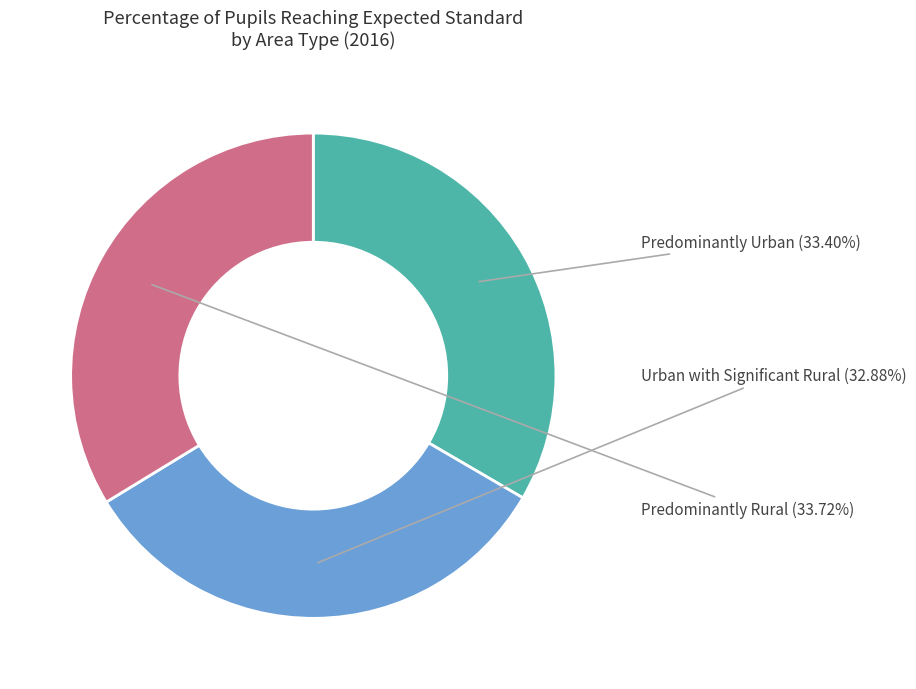

Is there any slice that represents more than half of the pie?

No